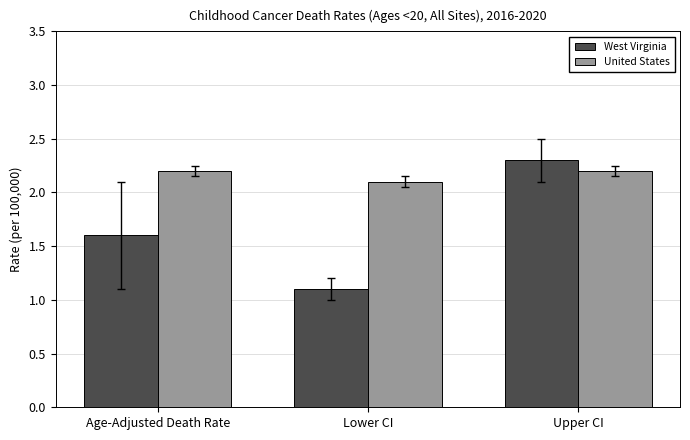

List the series in order of their peak value, lowest first.

United States, West Virginia